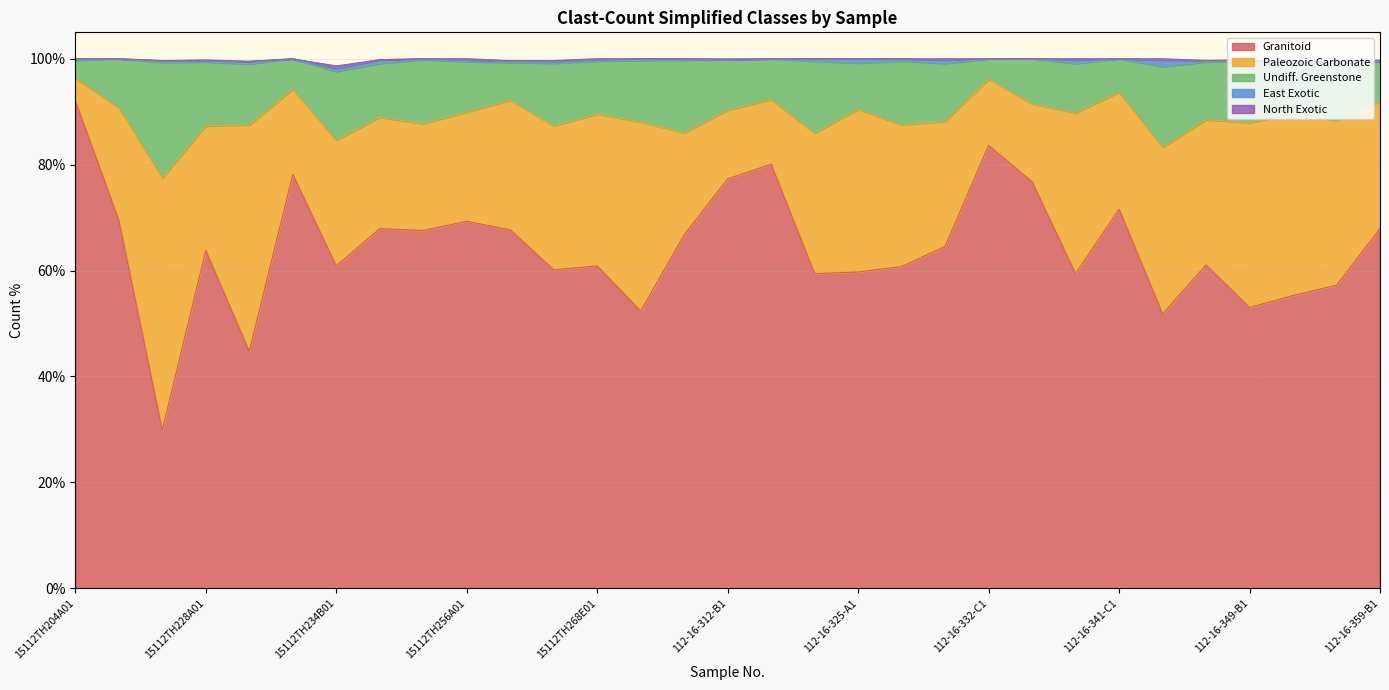

How many lines are shown in the chart?

5